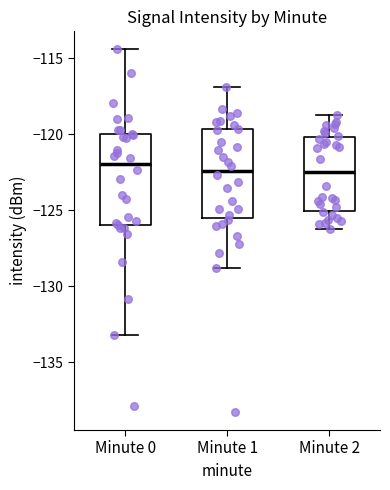

Reading left to right, transcribe this box plot: for each box, give where its median line is, the range the box spans, and where its two whiskers end, as read against the y-axis. The values are not printed on the chart, so give them approximately, as read against the axis.

Minute 0: median -122.0, box -126.0 to -120.0, whiskers -133.0 to -114.5
Minute 1: median -122.5, box -125.5 to -119.5, whiskers -129.0 to -117.0
Minute 2: median -122.5, box -125.0 to -120.0, whiskers -126.0 to -118.5